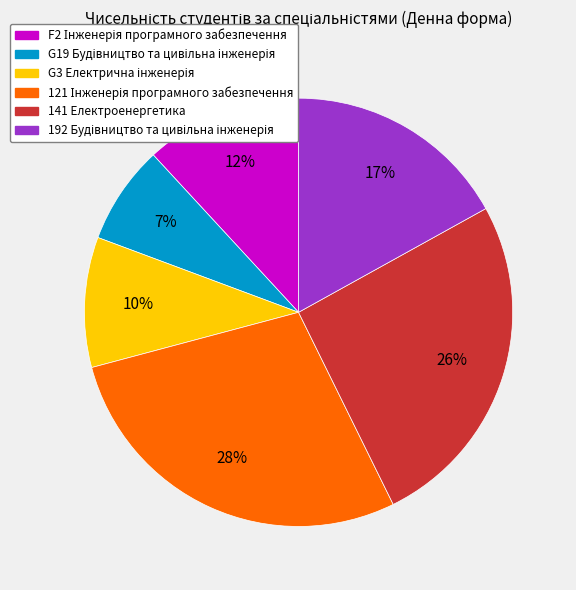

Which slice is the smallest?

G19